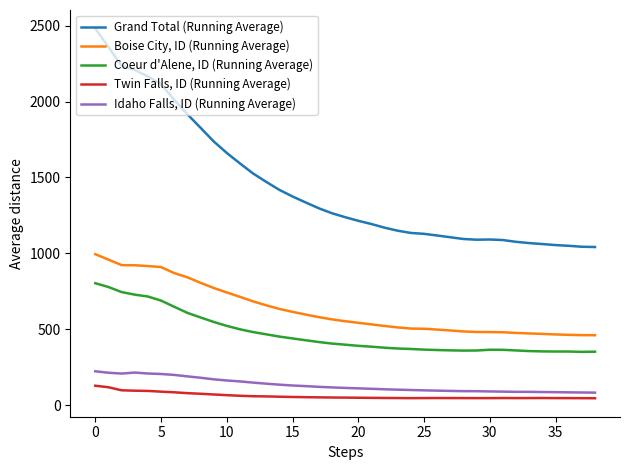

At how many categories does at least one series exceed 1690?

10